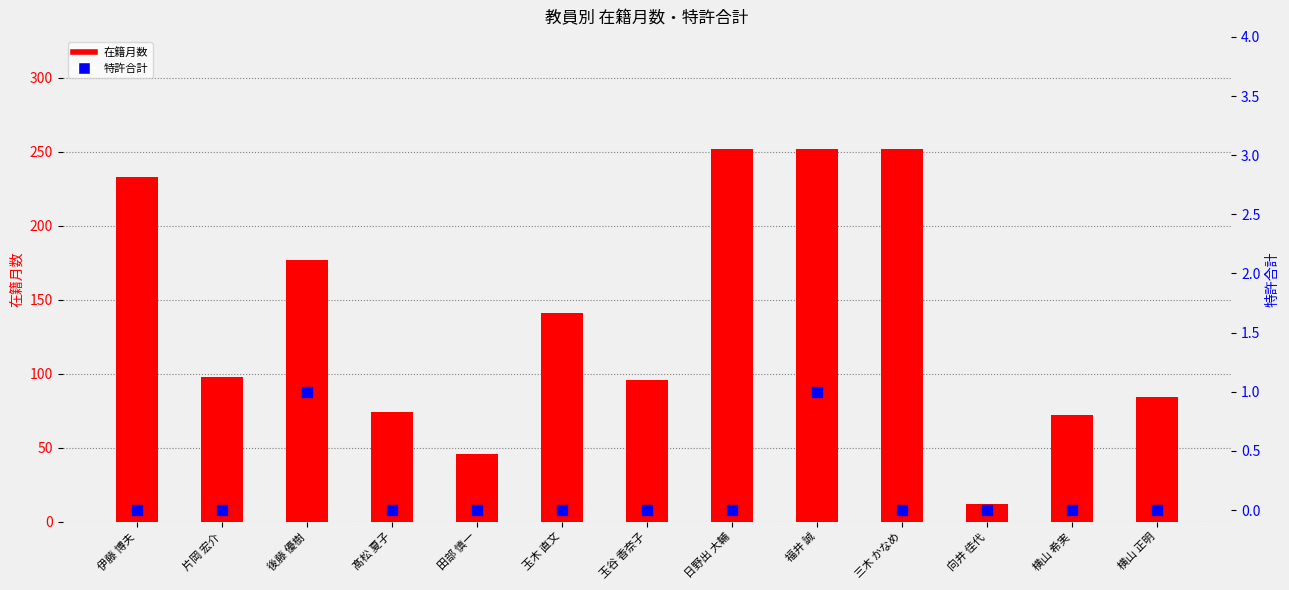

What are all the series names shown in the legend?

在籍月数, 特許合計